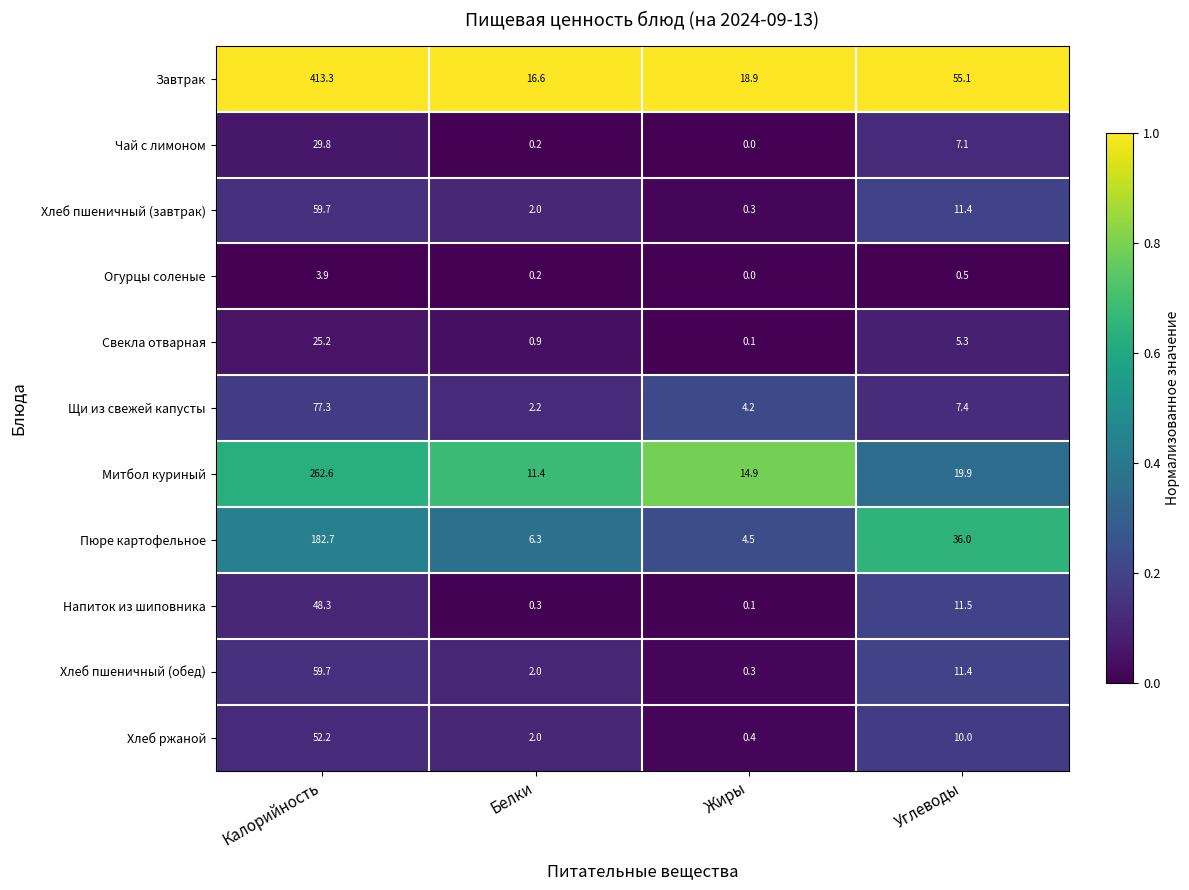

Between Белки and Жиры, which series saw the biggest shift?

Митбол куриный